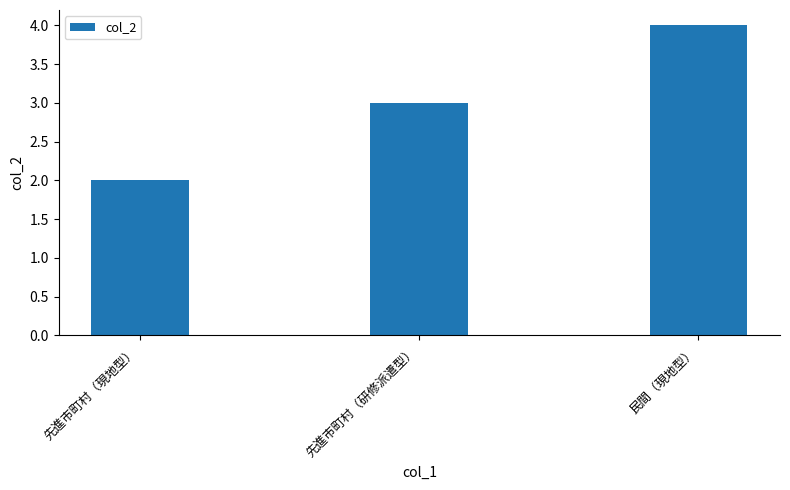

True or false: the data shows 1 at 民間（現地型）.

False